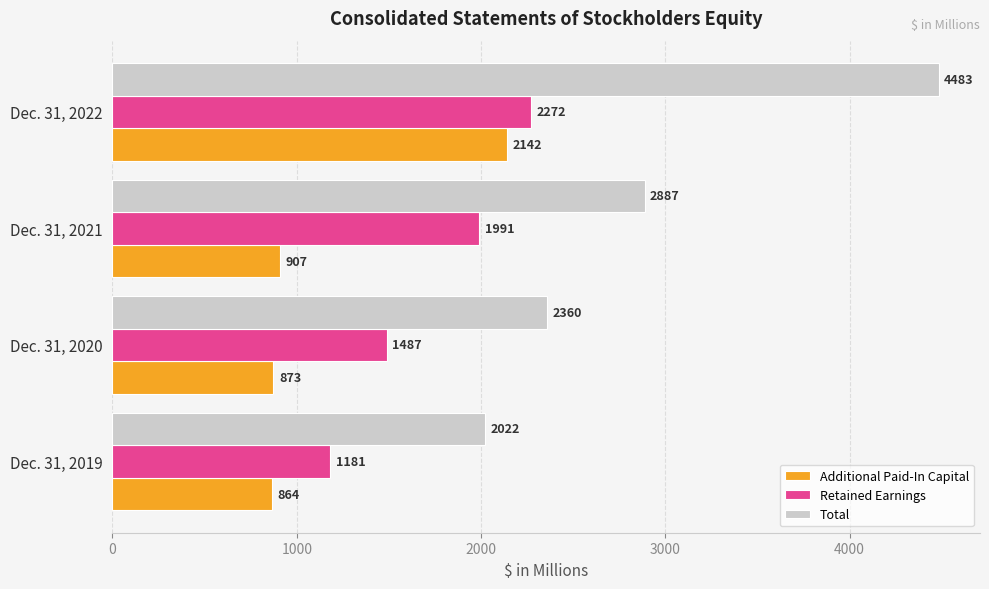

True or false: Retained Earnings has a value of 1487 at Dec. 31, 2020.

True